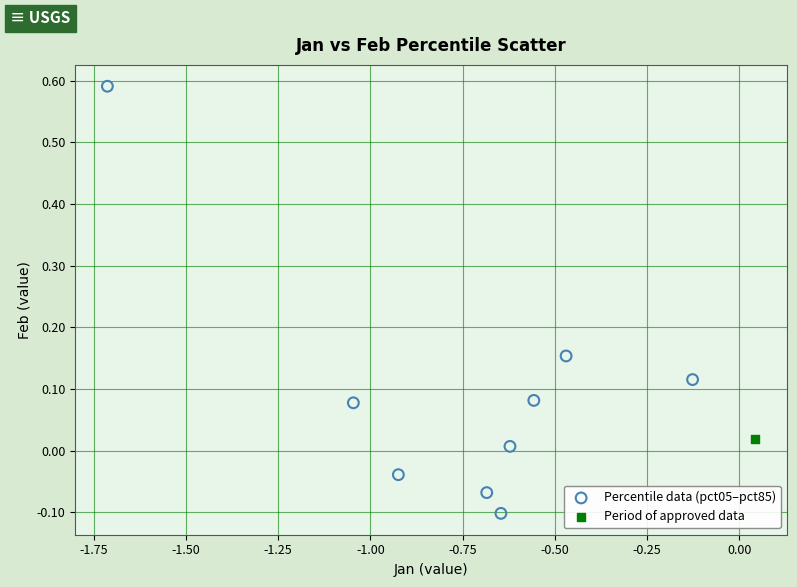

What are all the series names shown in the legend?

Percentile data (pct05–pct85), Period of approved data